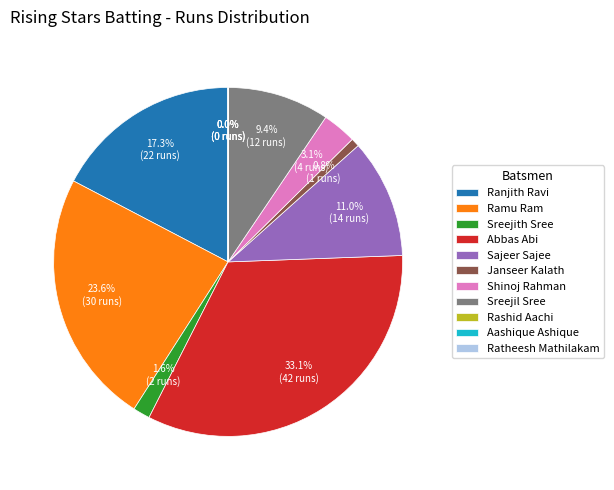

What is the ratio of the value at Shinoj Rahman to the value at Janseer Kalath?

4.0